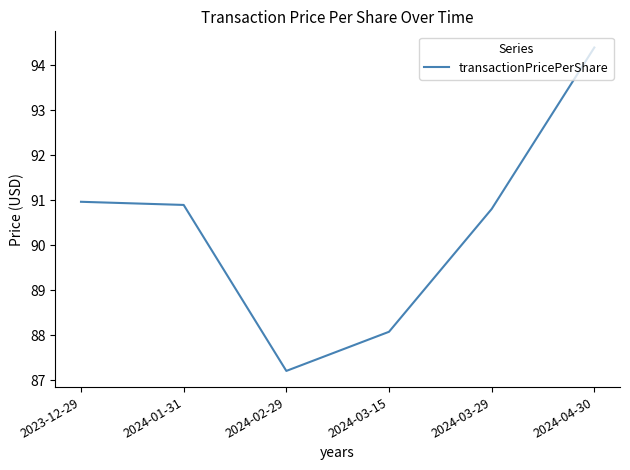

What is the average value?

90.4